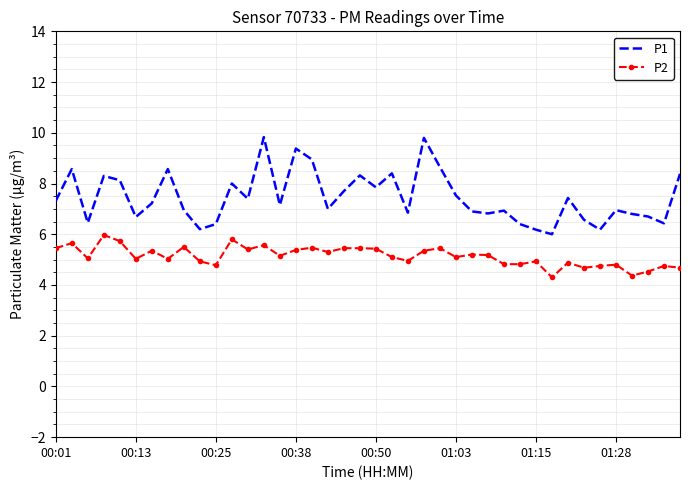

Which series has the widest spread of values?

P1